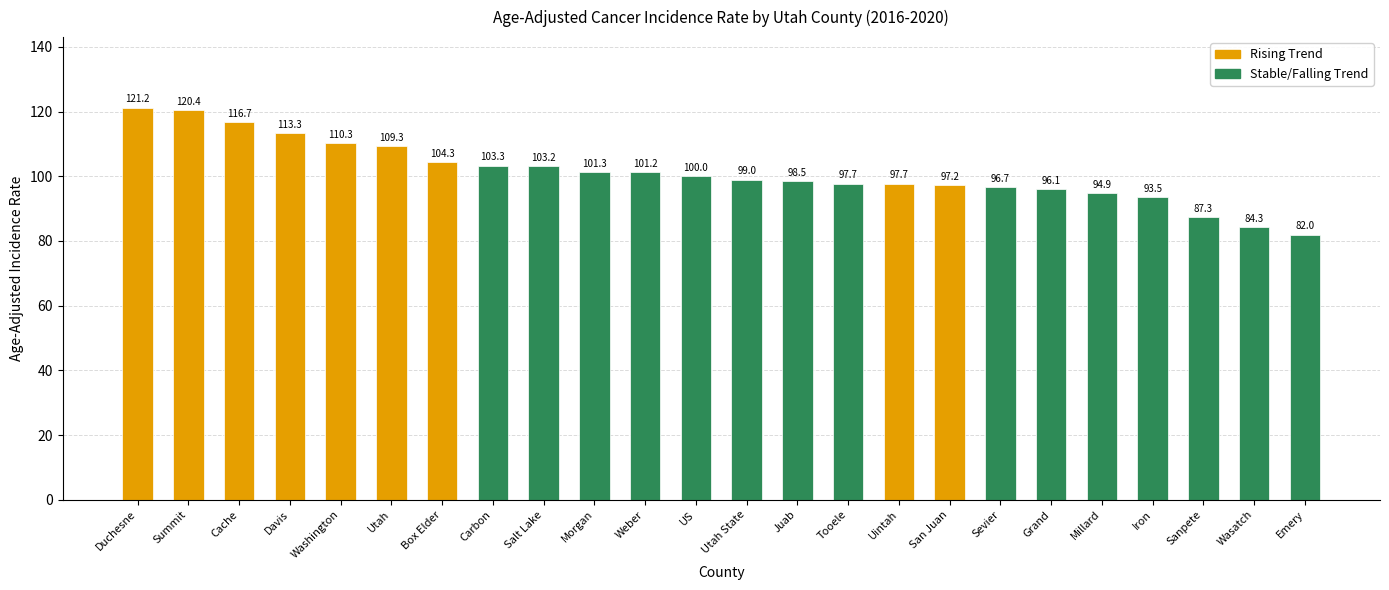

The chart shows a value of 189.0 at Utah. True or false?

False